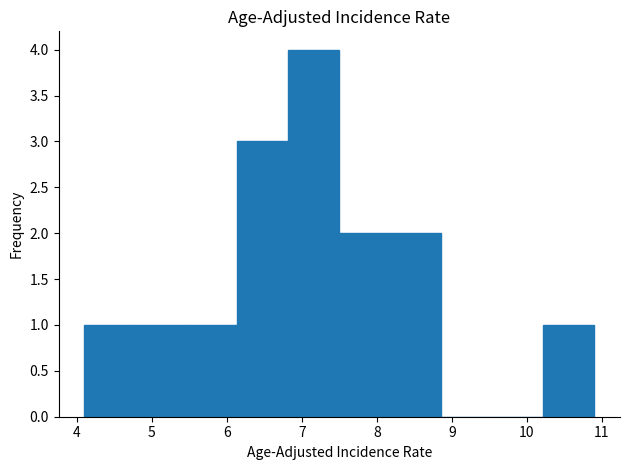

How tall is the bar that spans 4.10 to 4.78 on the x-axis? Neither the bar edges nor the heights are printed on the chart, so give them approximately, as read against the axes.

1